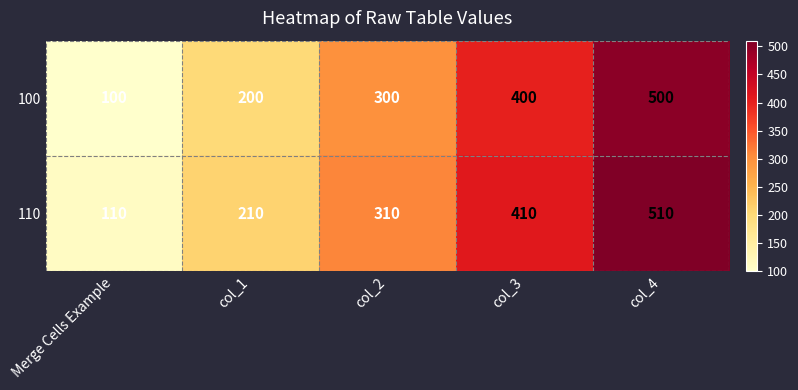

What is the difference between the maximum and minimum values in the 100 series?

400